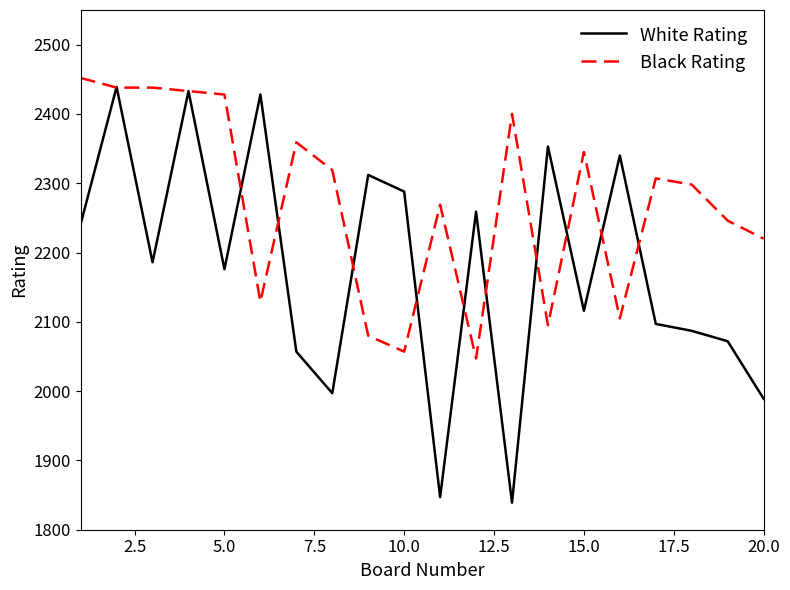

Which series has the largest range (max minus min)?

White Rating